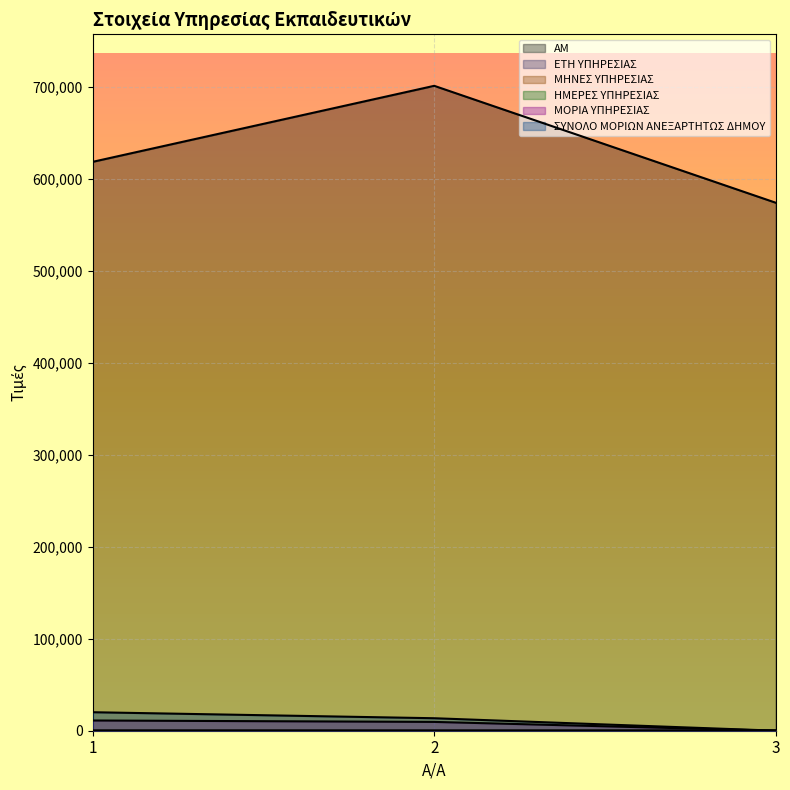

At which category is the sum across all series the highest?

2